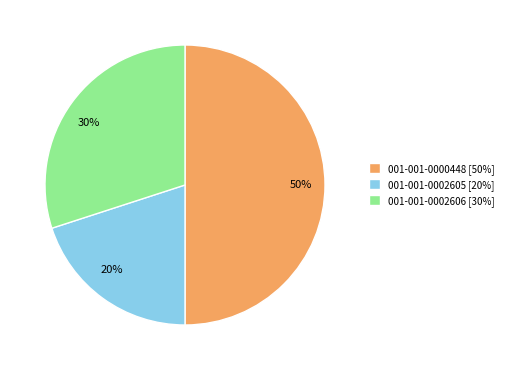

To the nearest percent, what is the combined percentage of 001-001-0000448 and 001-001-0002606?

80%